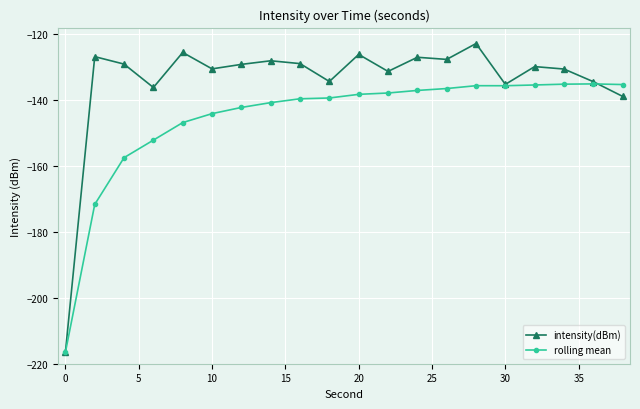

What is the maximum value shown in the chart?

-122.8